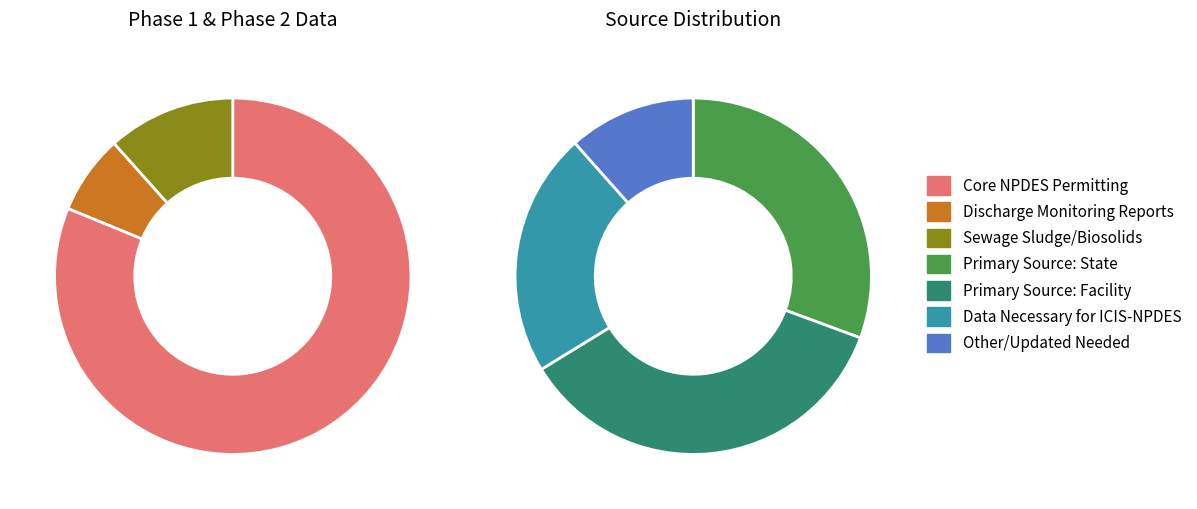

How many slices are in this pie chart?

7